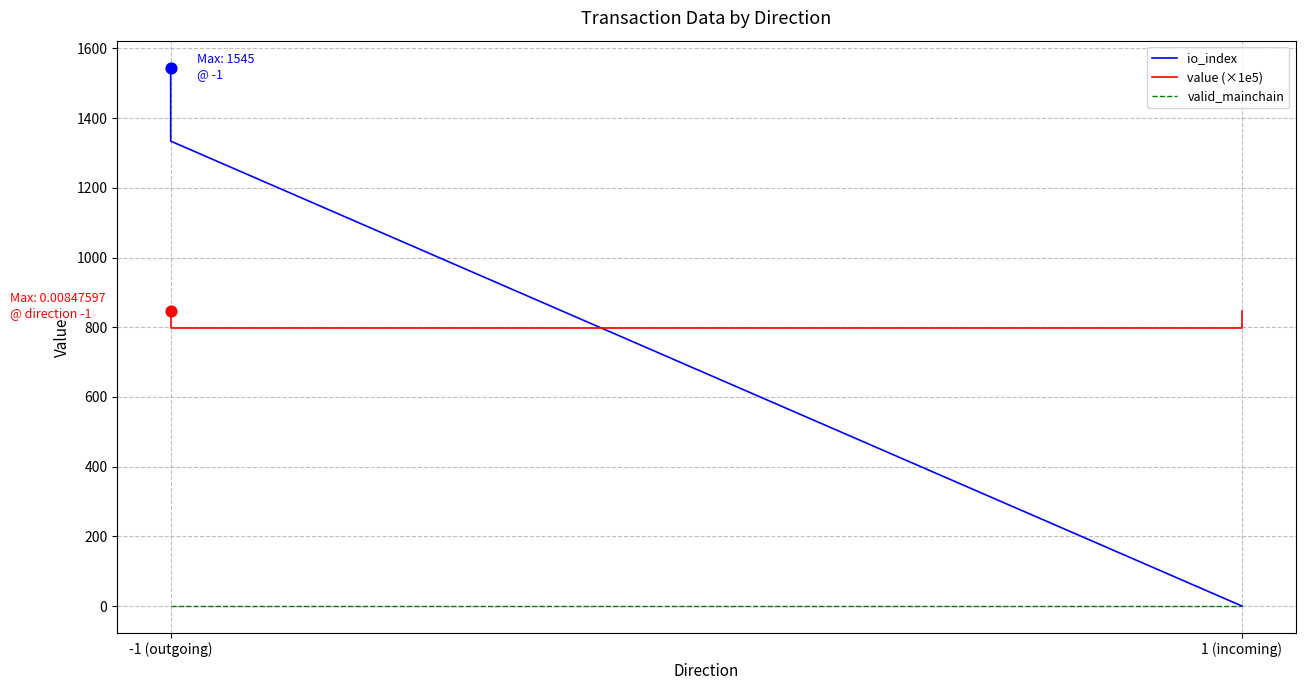

Which series has the largest total across all categories?

value (×1e5)